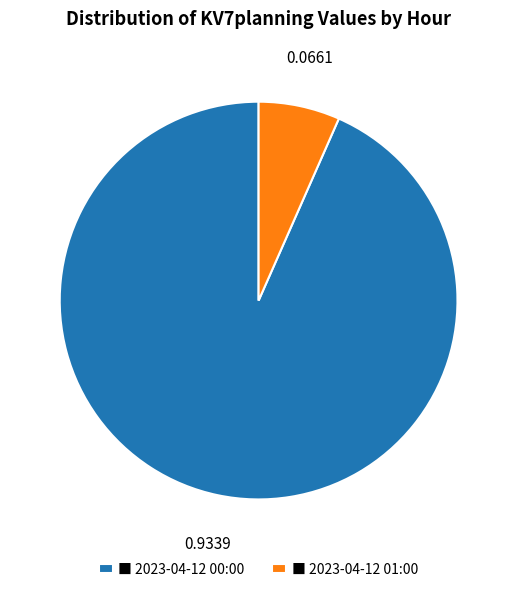

Which slice represents more than half of the pie?

■ 2023-04-12 00:00